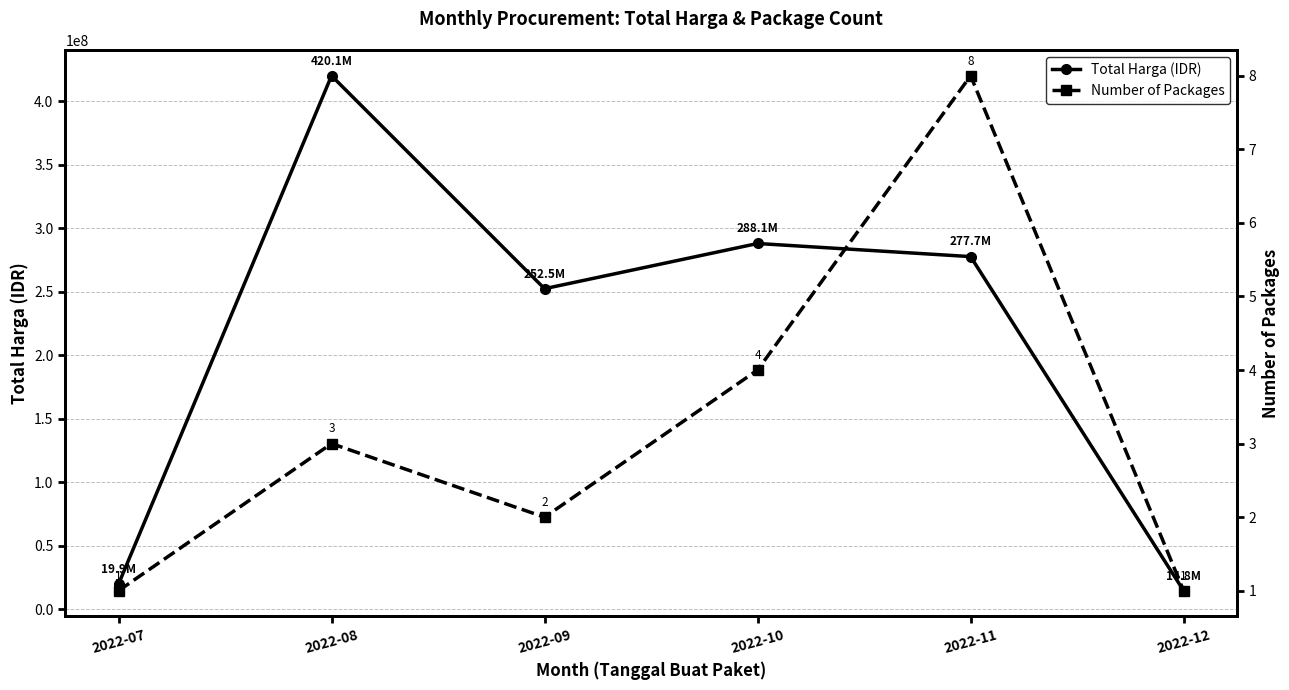

The Number of Packages series shows 3 at 2022-09. True or false?

False